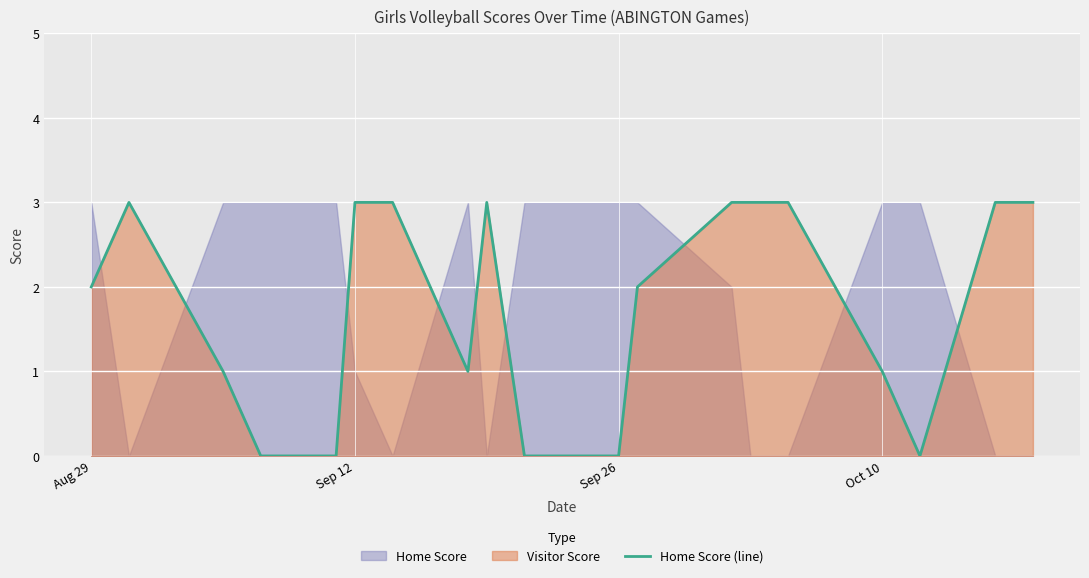

Is it true that Home Score (line) equals 1 at Sep 12?

False